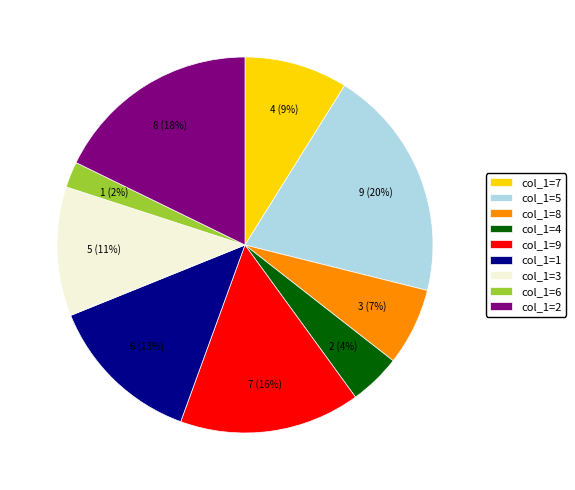

To the nearest percent, what is the combined percentage of col_1=7 and col_1=5?

29%